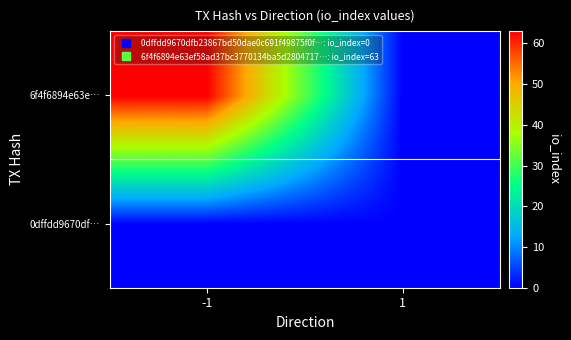

At which category is the sum across all series the highest?

-1